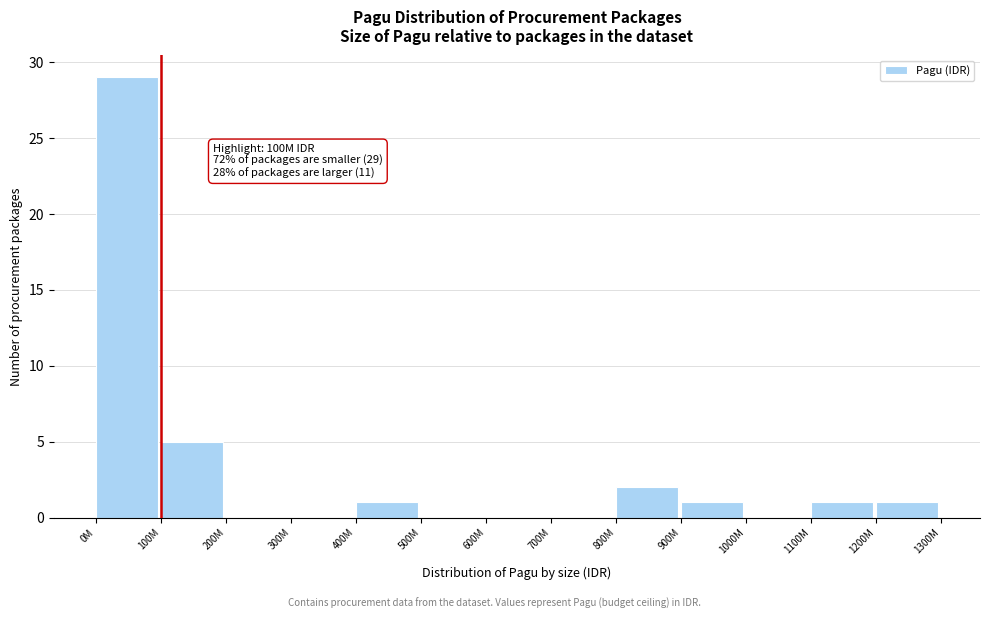

Reading right to left, extract all data points from this chart.

1200M=1	1100M=1	1000M=0	900M=1	800M=2	700M=0	600M=0	500M=0	400M=1	300M=0	200M=0	100M=5	0M=29